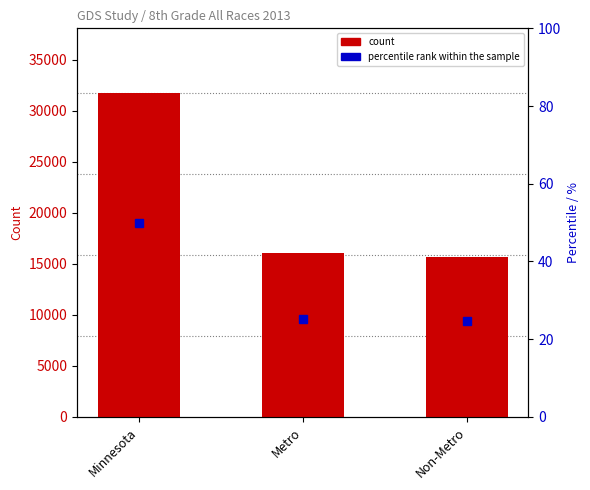

Which category has the highest value across all series?

Minnesota